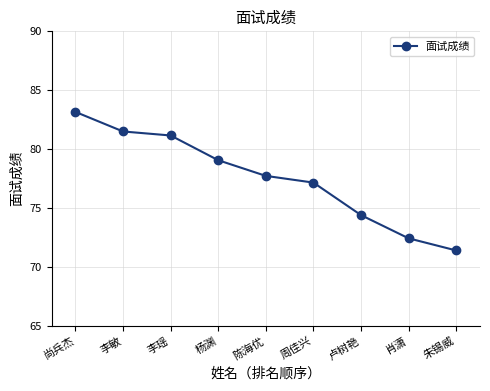

Reading right to left, transcribe all the data shown in this chart.

71.4	72.4	74.4	77.2	77.7	79.1	81.2	81.5	83.2